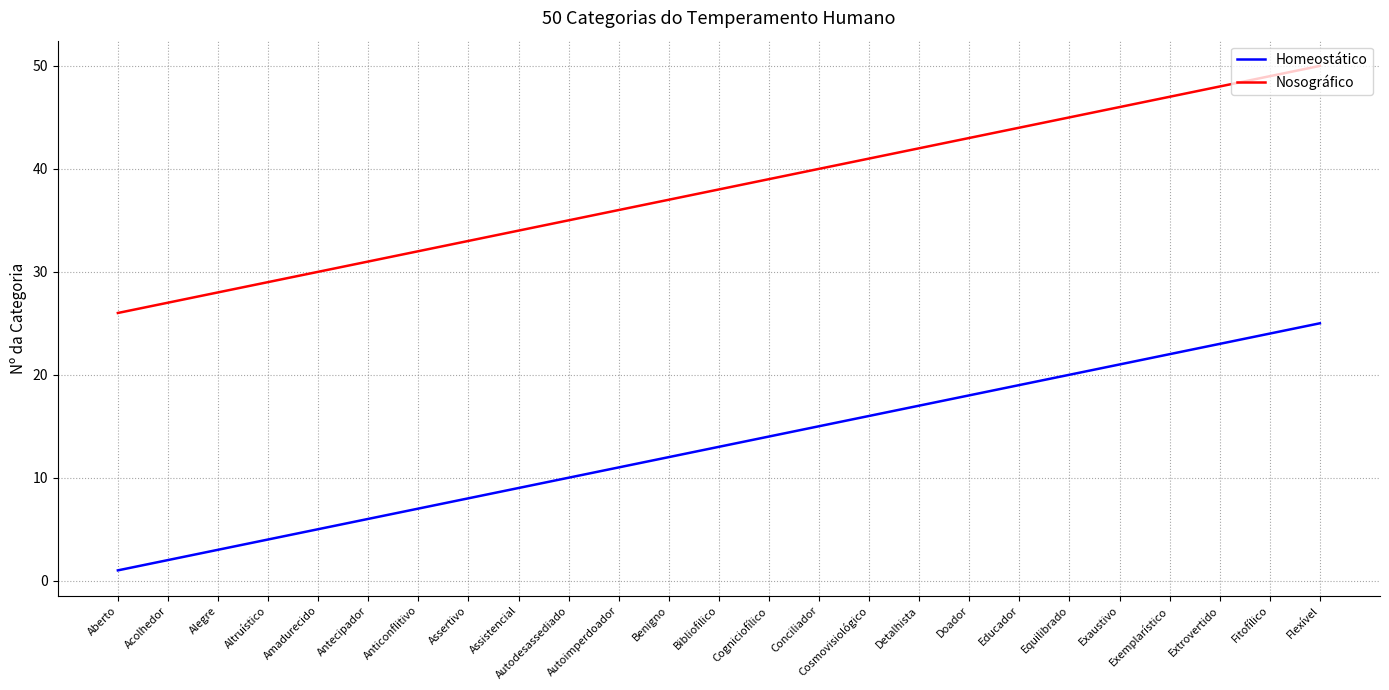

What is the total value across all series at Exaustivo?

67